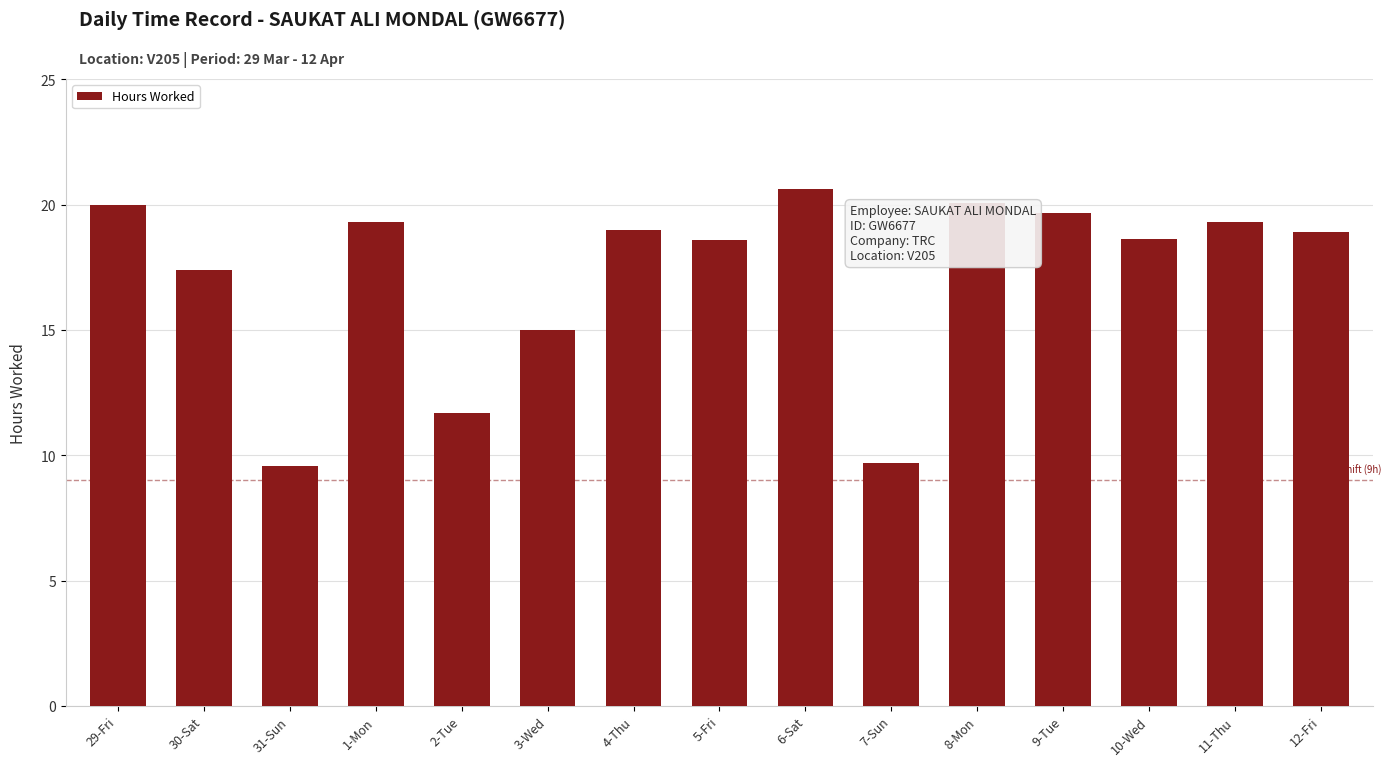

Does the chart contain stacked bars?

No